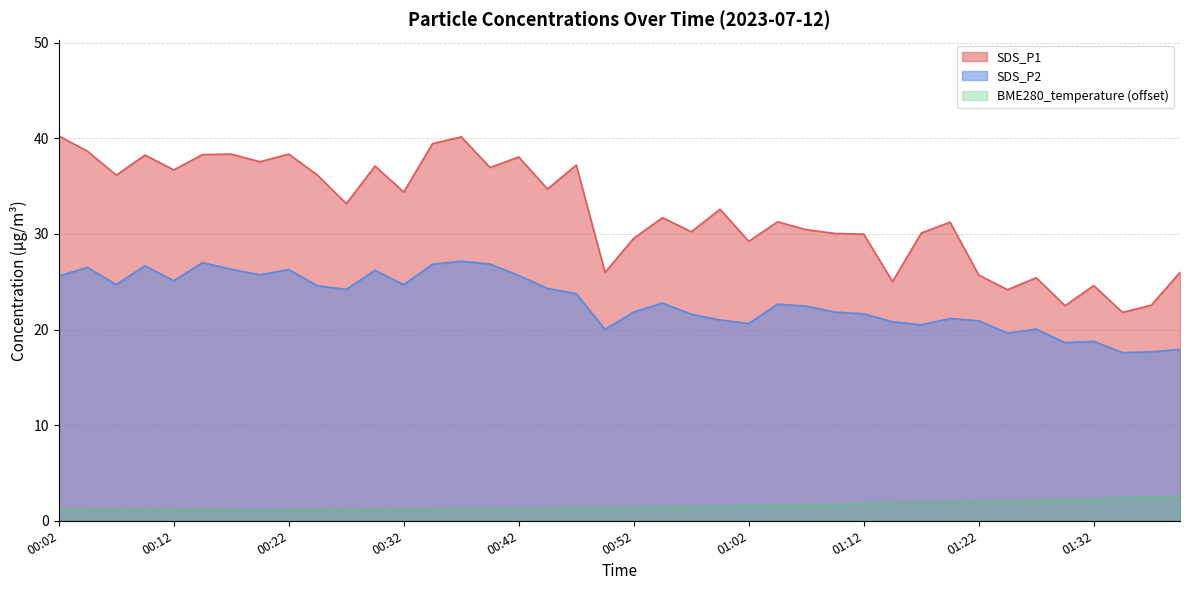

Count the number of categories in the chart.

40